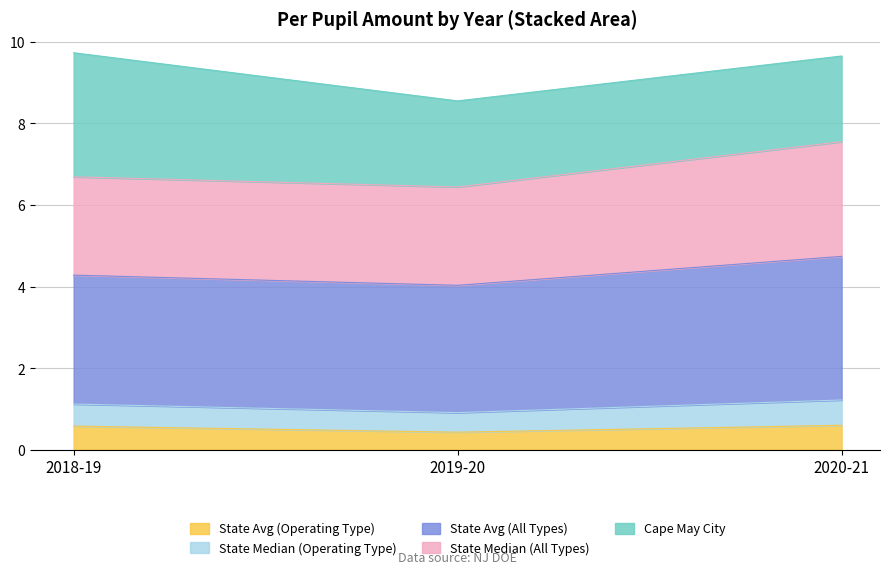

What is the average value of the State Avg (Operating Type) series?

0.5